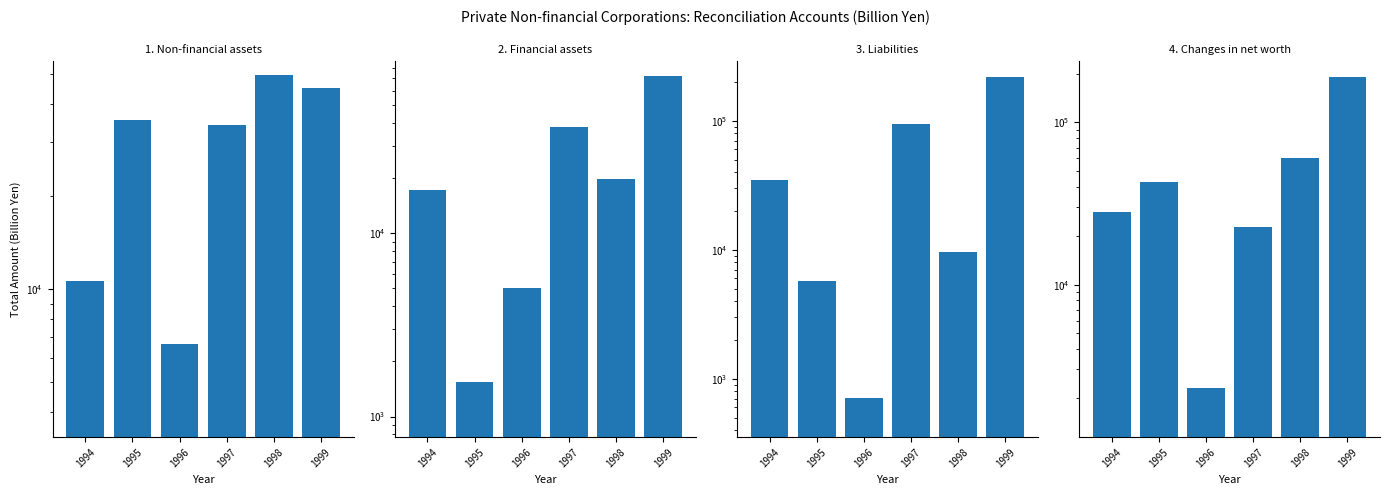

What is the minimum value shown in the chart?

704.0